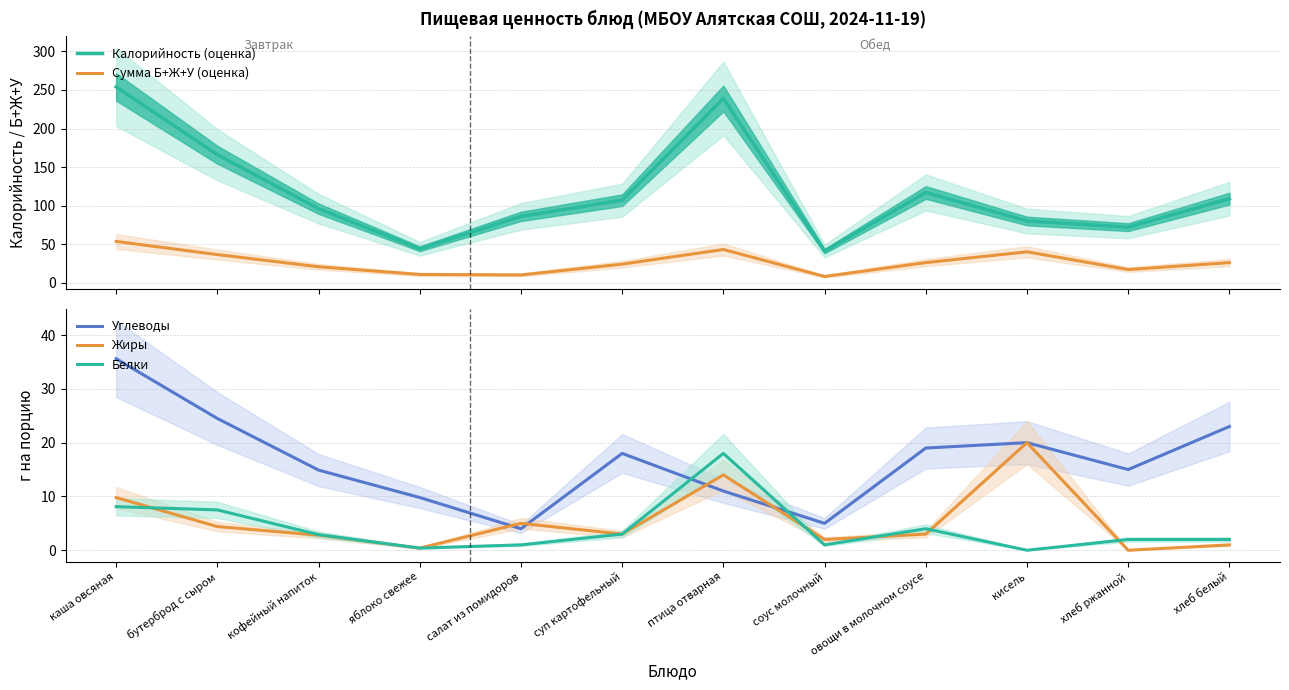

What are all the series names shown in the legend?

Калорийность (оценка), Сумма Б+Ж+У (оценка), Углеводы, Жиры, Белки